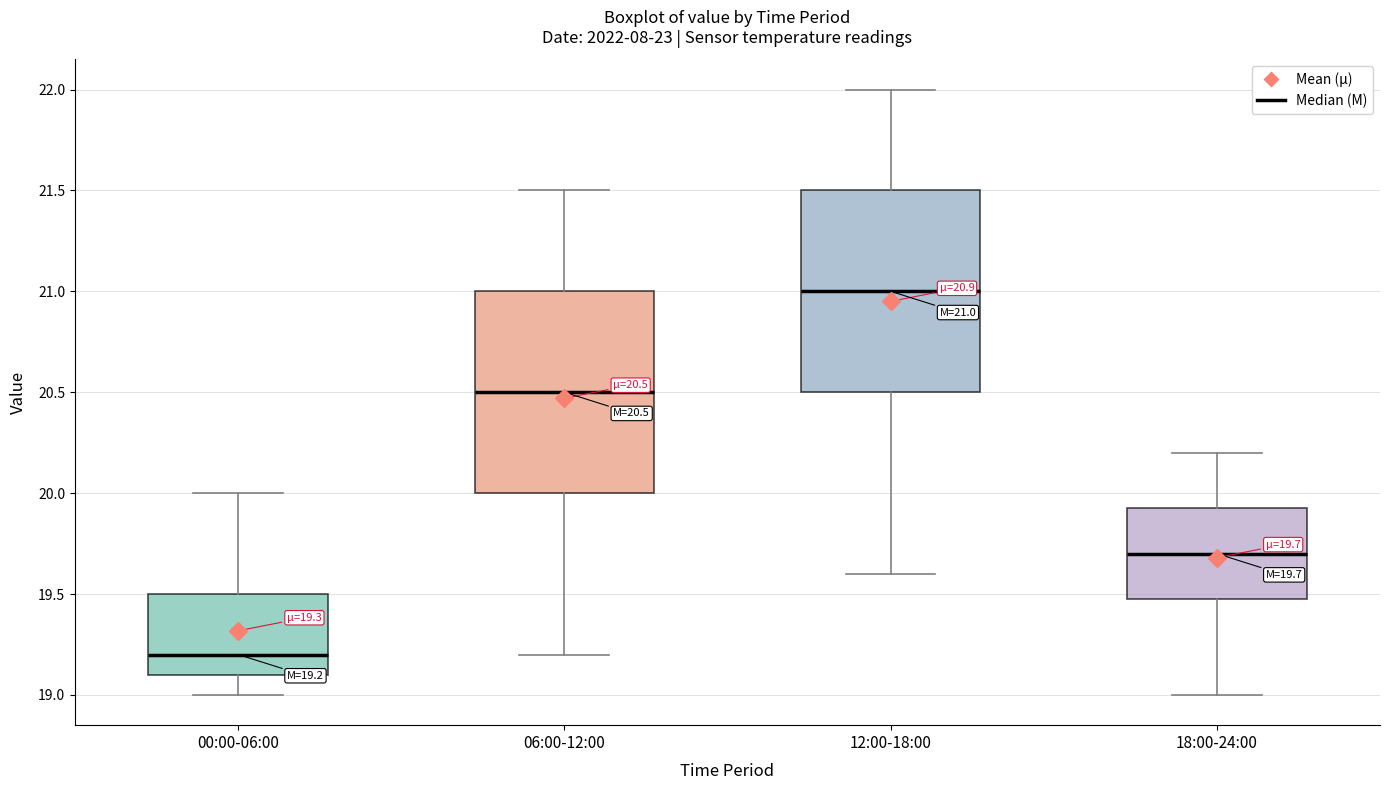

Which box has the highest median line?

12:00-18:00